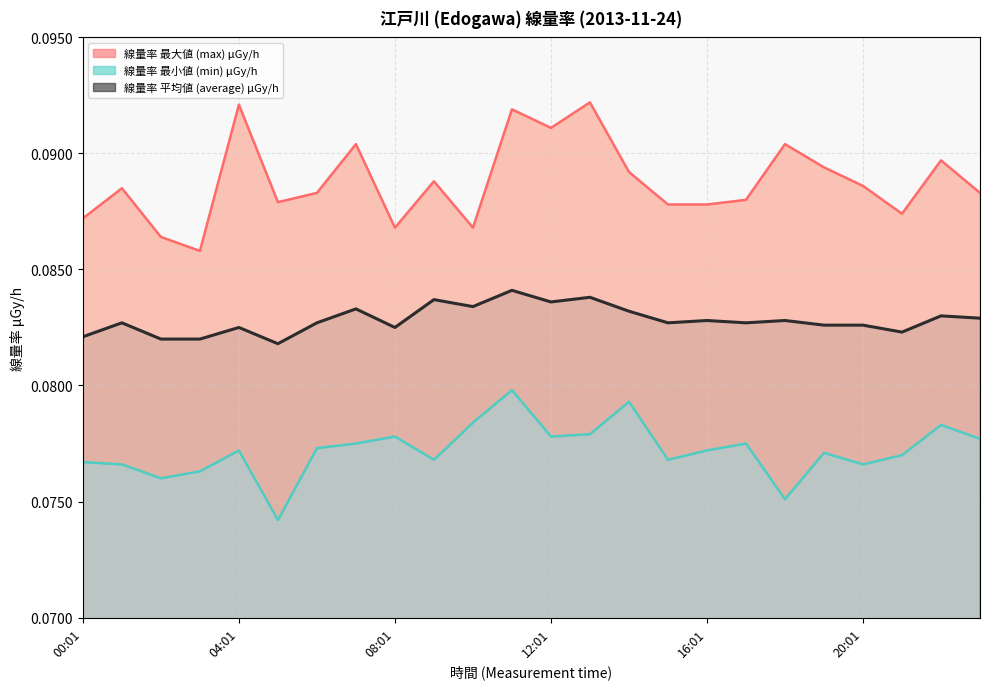

True or false: 線量率 平均値 (average) μGy/h and 線量率 最大値 (max) μGy/h intersect in this chart.

False